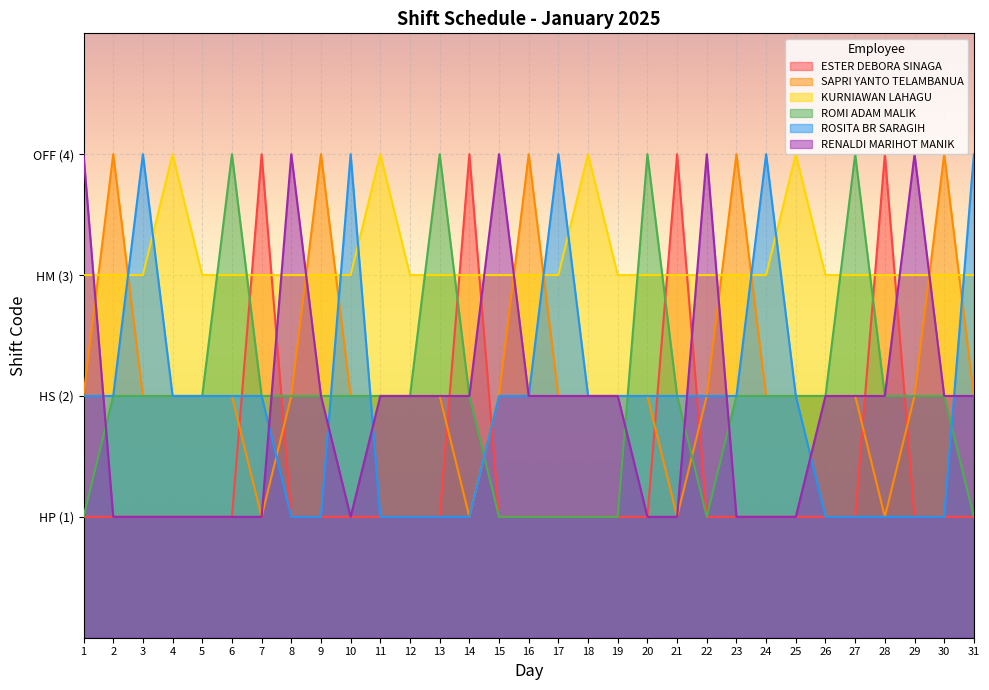

Which series has the largest total across all categories?

KURNIAWAN LAHAGU